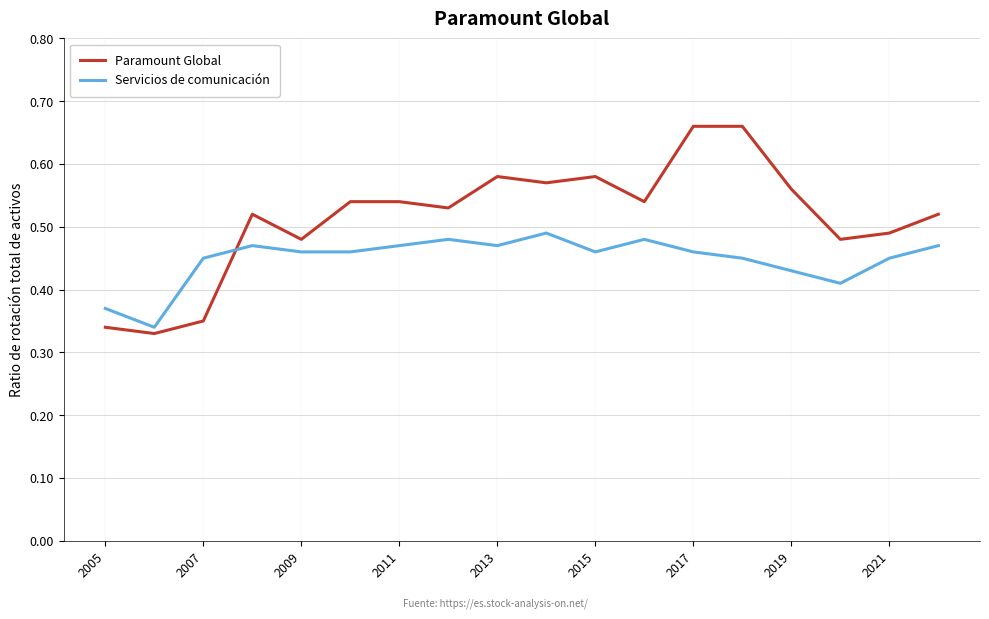

Which series has the largest total across all categories?

Paramount Global